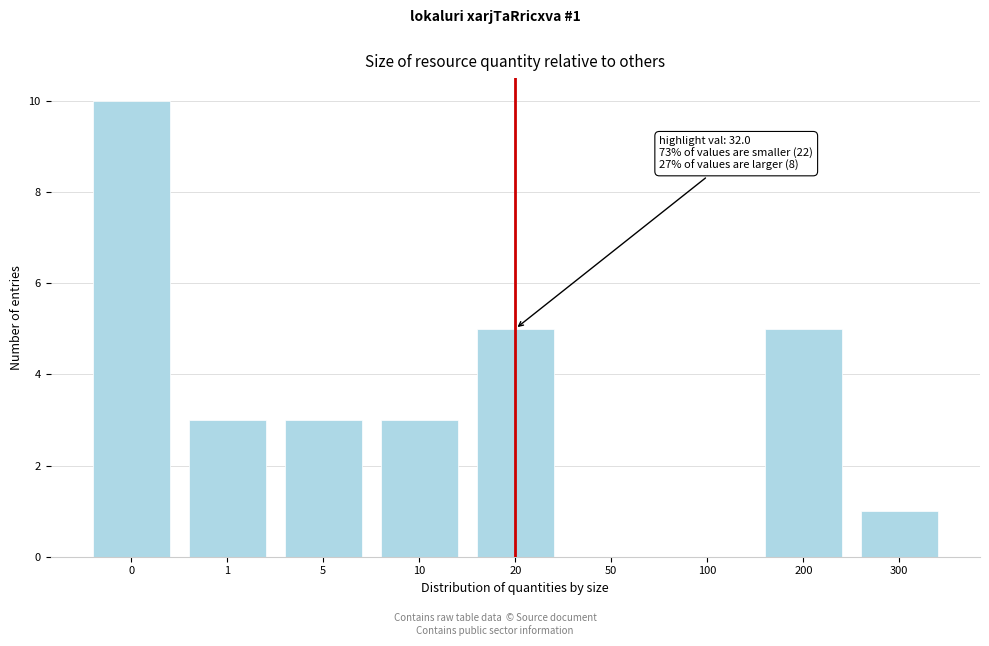

Reading left to right, list all the values displayed in this chart.

0=10	1=3	5=3	10=3	20=5	50=0	100=0	200=5	300=1